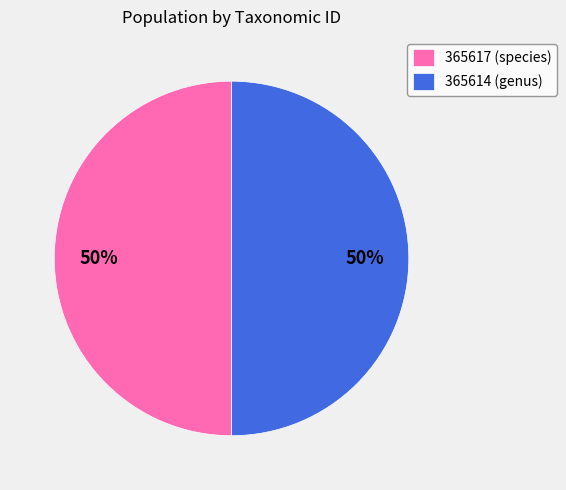

To the nearest percent, what is the combined percentage of 365614 and 365617?

100%